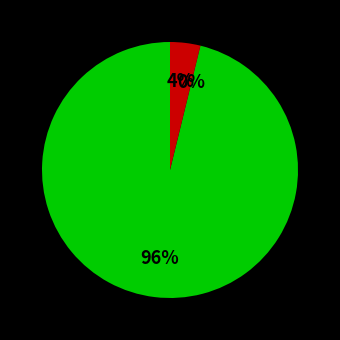

To the nearest percent, what is the average slice percentage?

33%